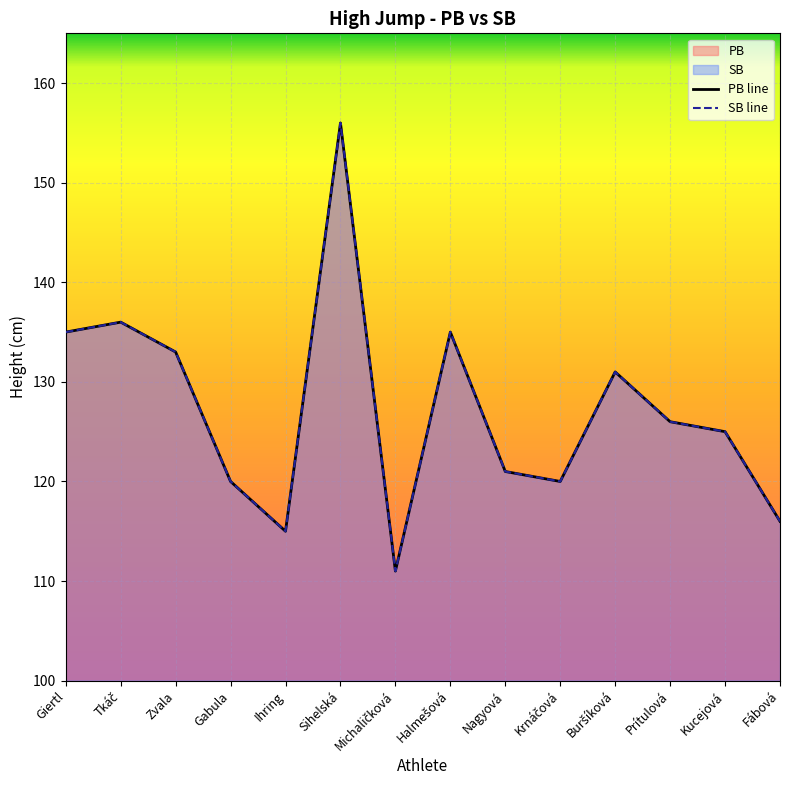

Which series has the widest spread of values?

PB line